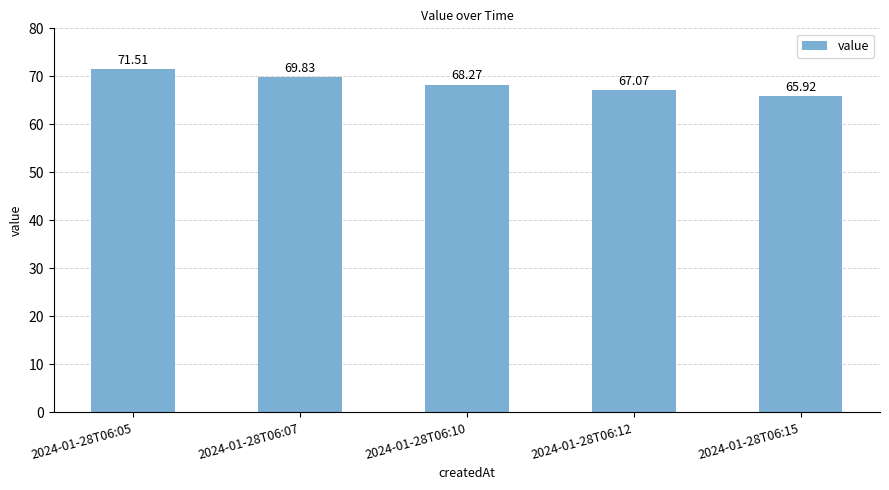

At which label does the data first exceed 68?

2024-01-28T06:05